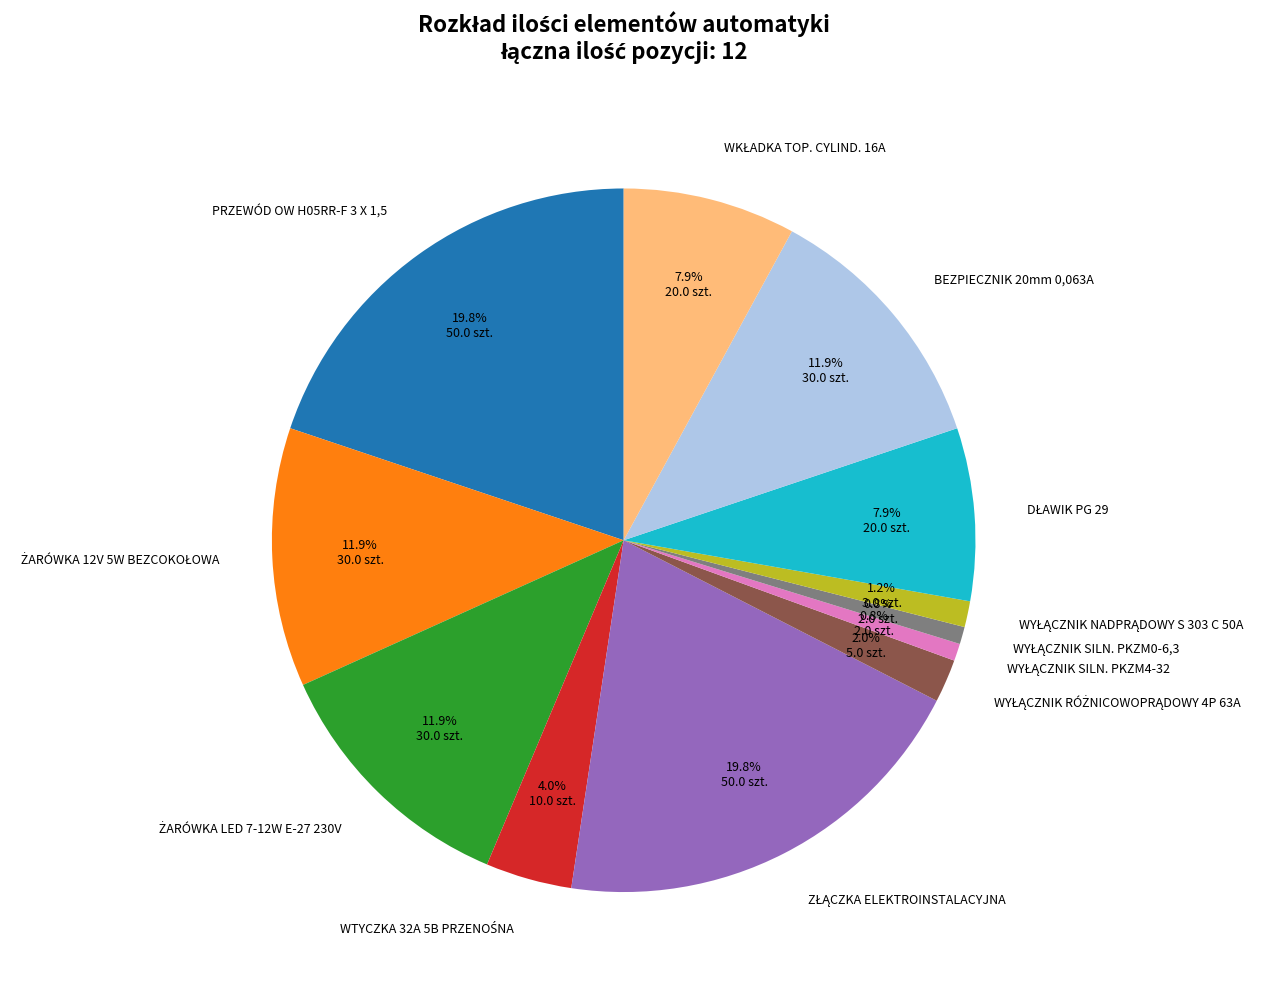

Is there any slice that represents more than half of the pie?

No